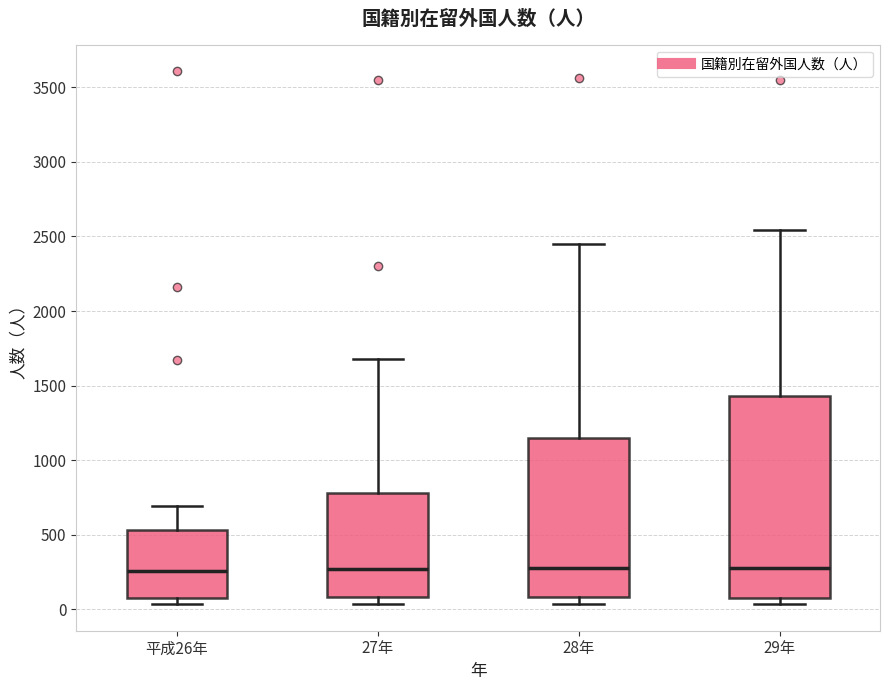

Comparing the boxes themselves (not the whiskers), which one is the tallest?

29年